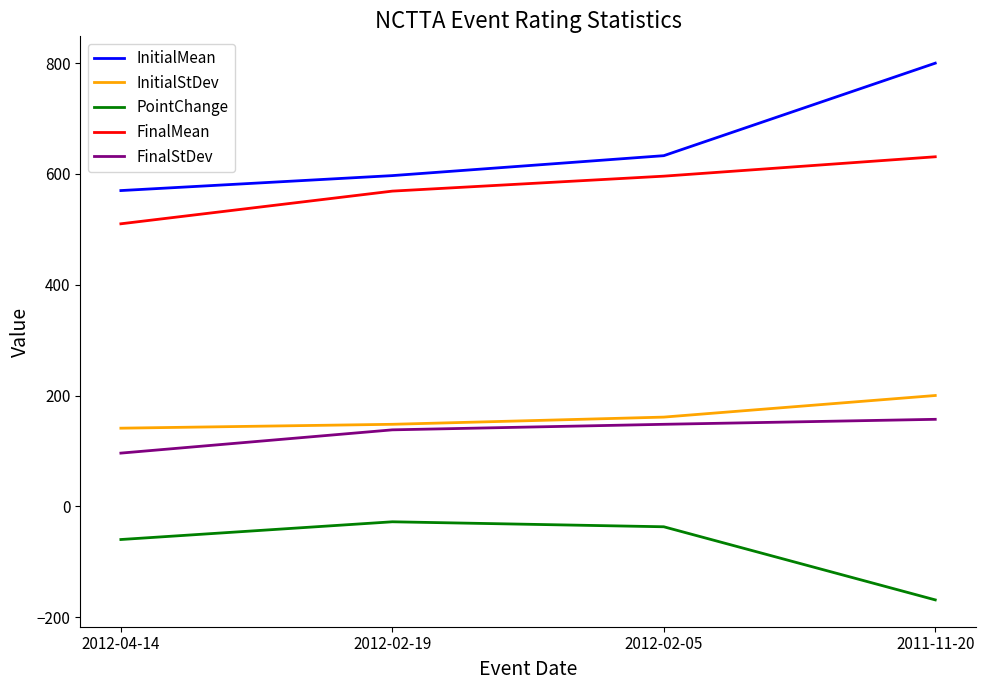

The value of InitialStDev at 2012-02-05 is 161. True or false?

True